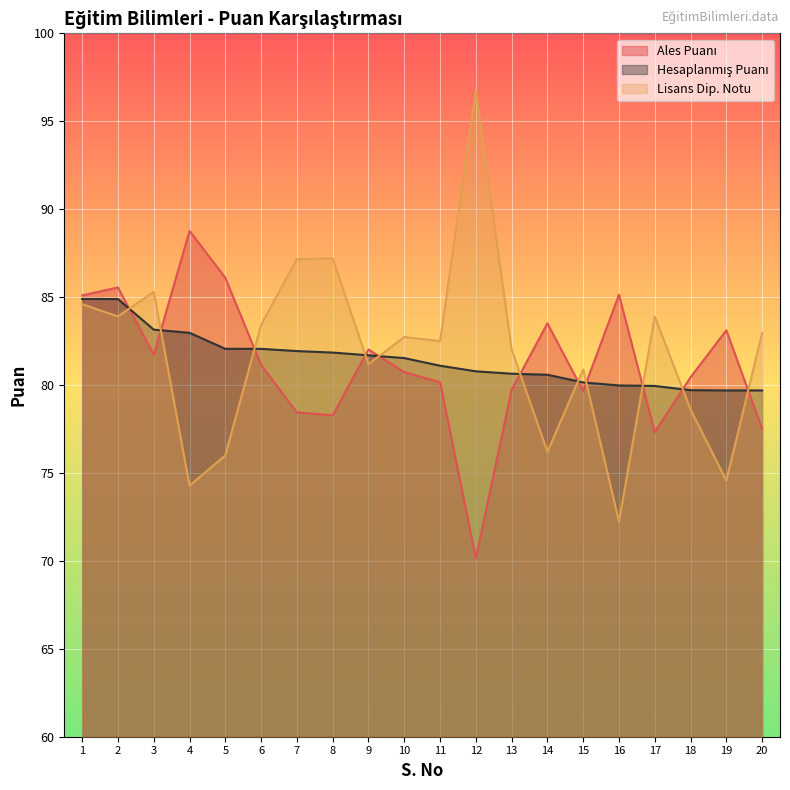

Between which two adjacent categories do Lisans Dip. Notu and Hesaplanmış Puanı first intersect?

2 and 3